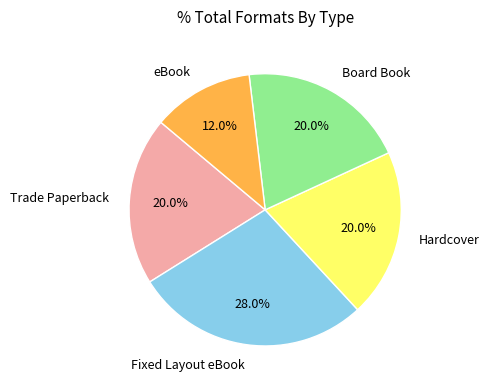

Which category has the smallest portion of the pie?

eBook